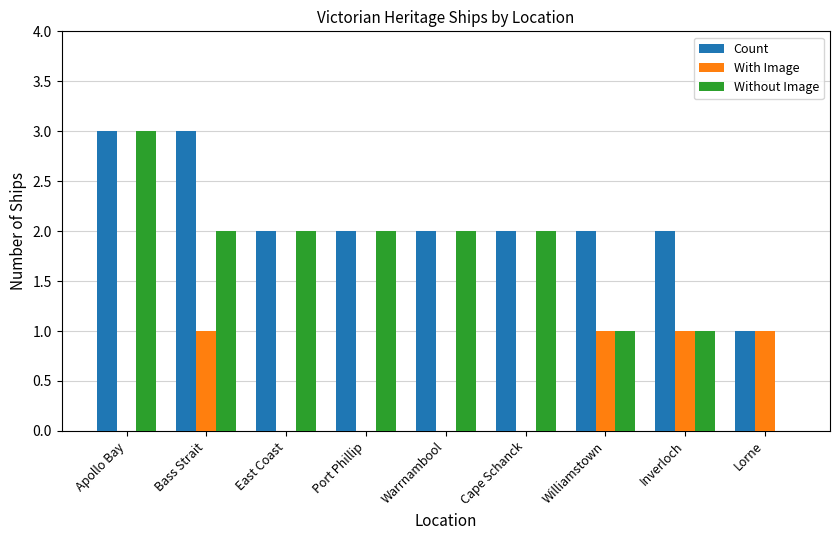

Reading left to right, list all the values displayed in this chart.

Count: Apollo Bay=3	Bass Strait=3	East Coast=2	Port Phillip=2	Warrnambool=2	Cape Schanck=2	Williamstown=2	Inverloch=2	Lorne=1
With Image: Apollo Bay=0	Bass Strait=1	East Coast=0	Port Phillip=0	Warrnambool=0	Cape Schanck=0	Williamstown=1	Inverloch=1	Lorne=1
Without Image: Apollo Bay=3	Bass Strait=2	East Coast=2	Port Phillip=2	Warrnambool=2	Cape Schanck=2	Williamstown=1	Inverloch=1	Lorne=0